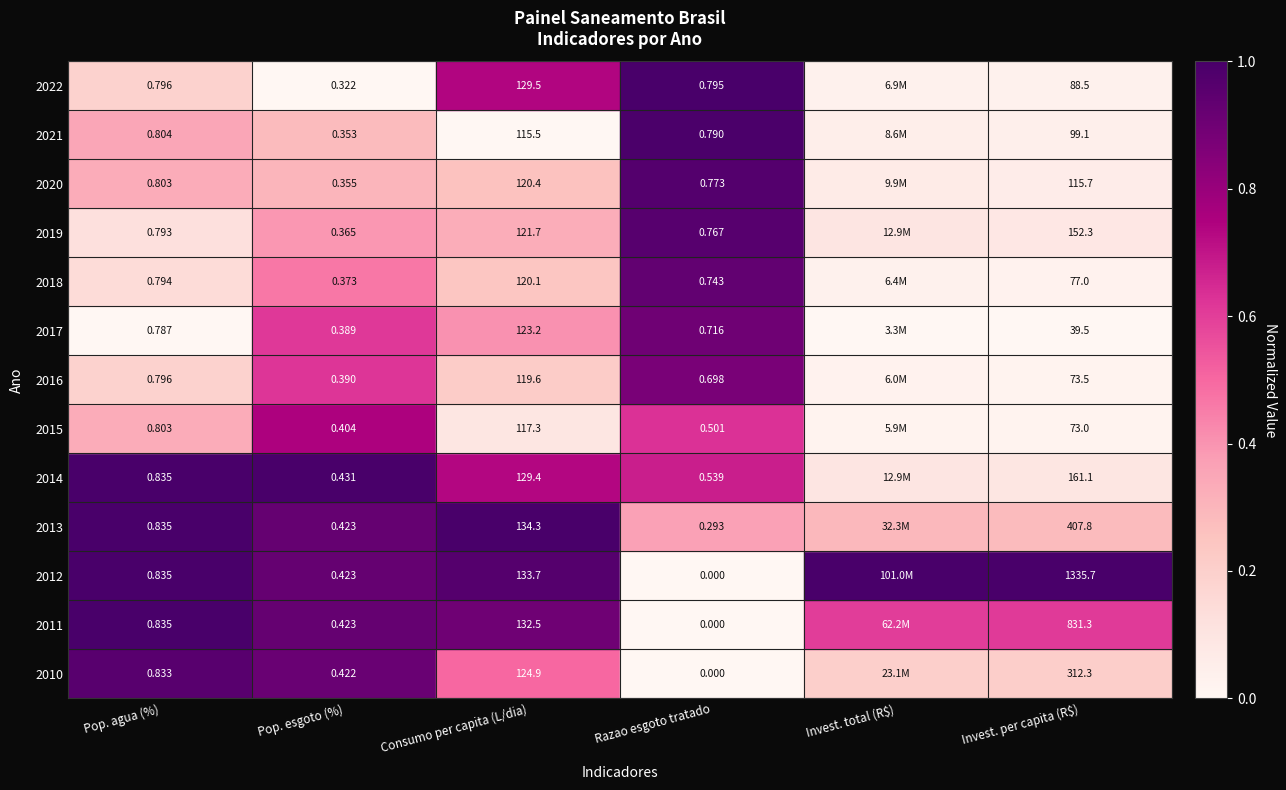

What is the spread (max minus min) of values at Invest. total (R$)?

1.0